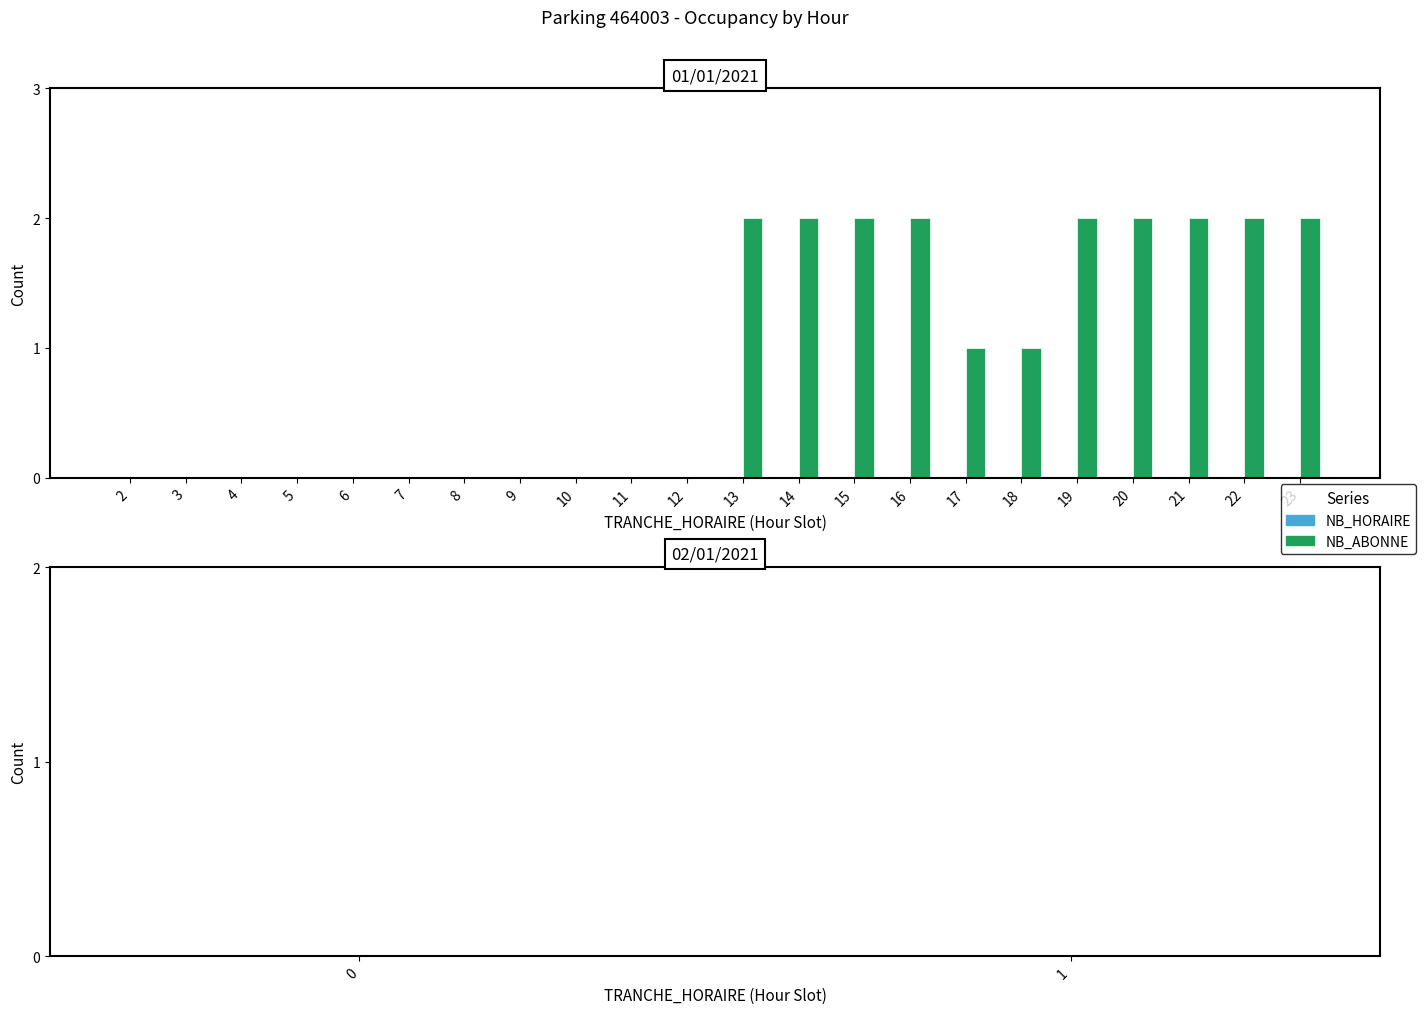

The value at 19 is 2. True or false?

True